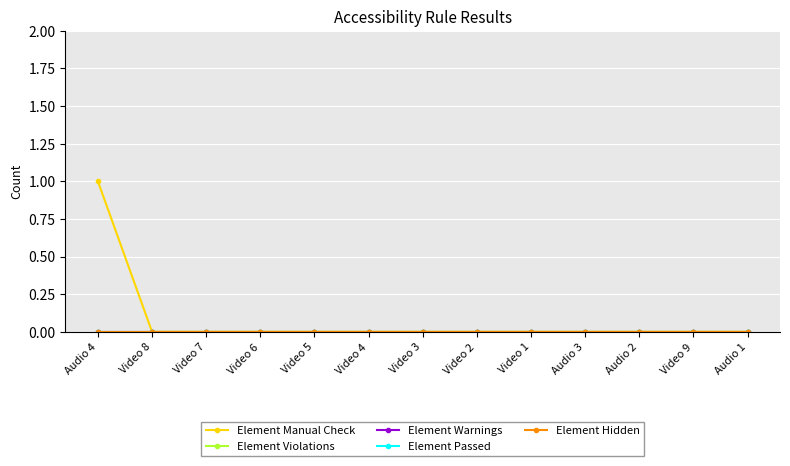

What is the label of the 13th point from the left?

Audio 1